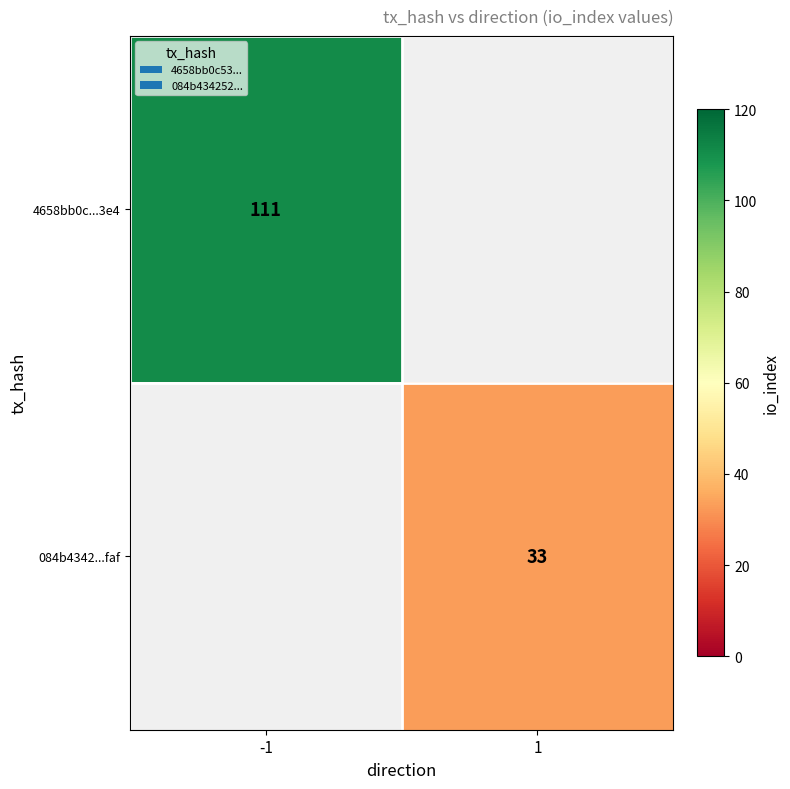

Which has a higher value, 1 or -1?

-1